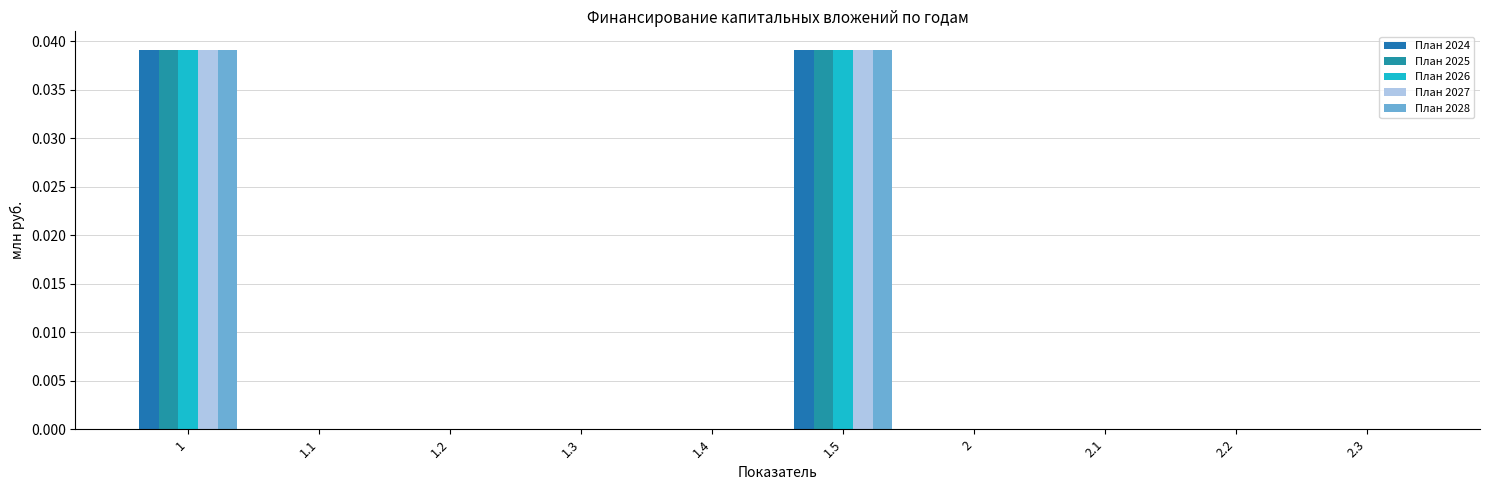

Rank the series at 1.1 from highest to lowest value.

План 2024, План 2025, План 2026, План 2027, План 2028